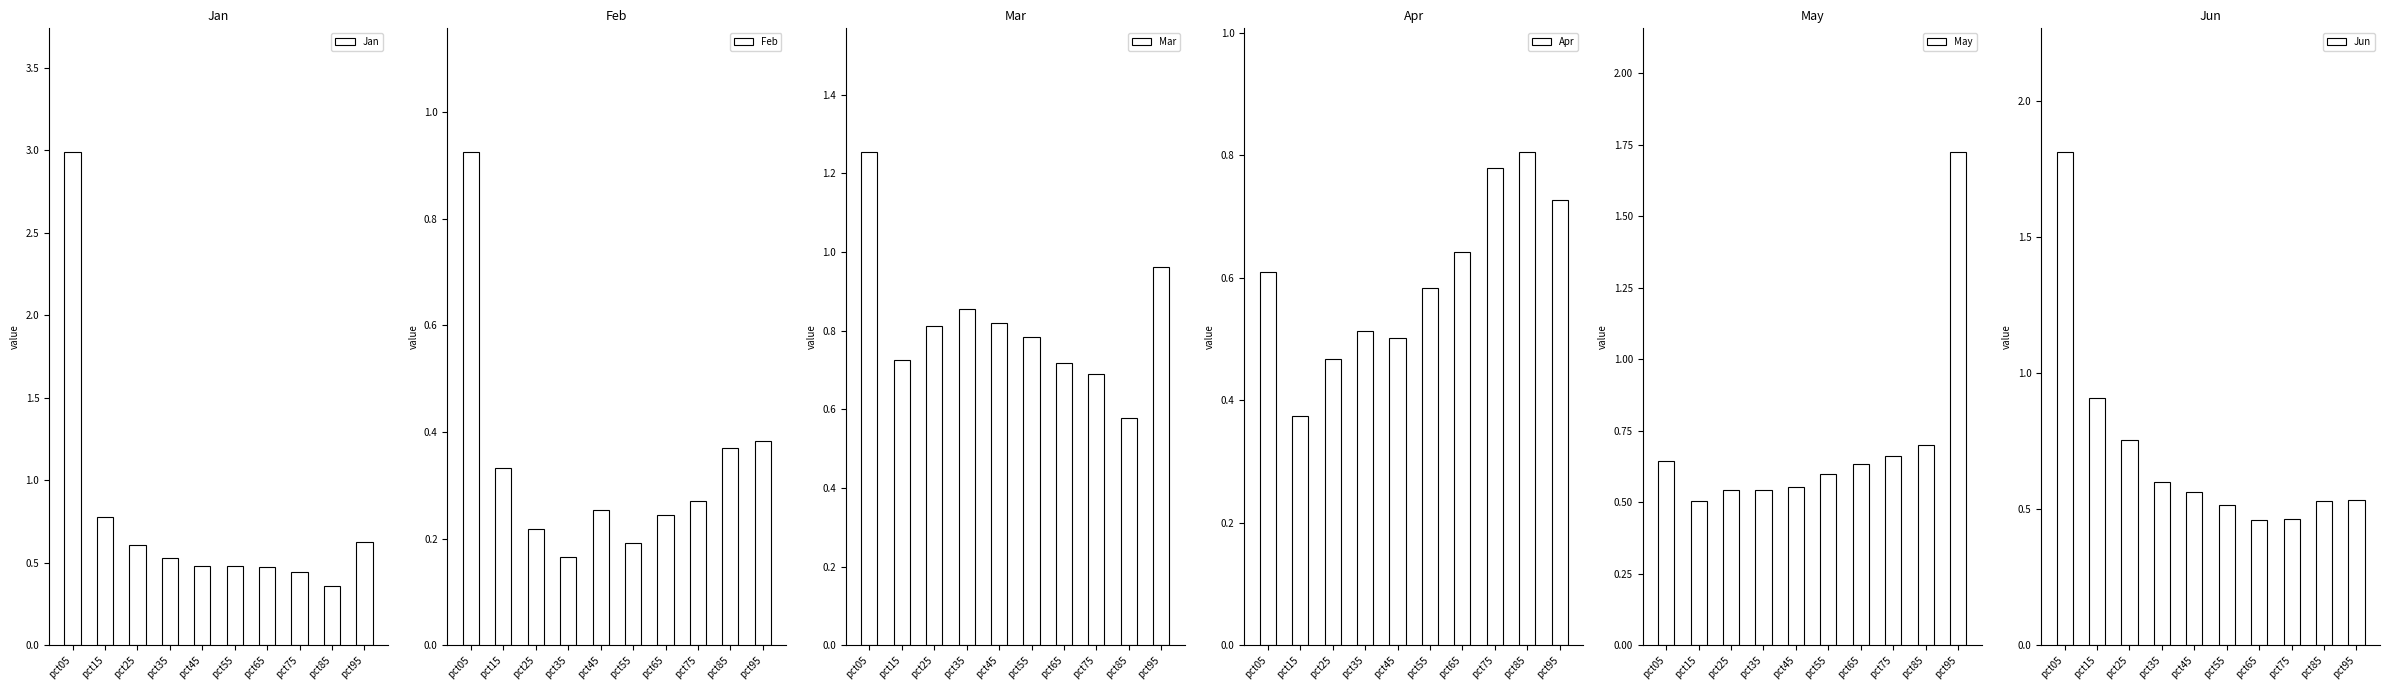

Reading left to right, transcribe all the data shown in this chart.

Jan: pct05=3.0	pct15=0.8	pct25=0.6	pct35=0.5	pct45=0.5	pct55=0.5	pct65=0.5	pct75=0.4	pct85=0.4	pct95=0.6
Feb: pct05=0.9	pct15=0.3	pct25=0.2	pct35=0.2	pct45=0.3	pct55=0.2	pct65=0.2	pct75=0.3	pct85=0.4	pct95=0.4
Mar: pct05=1.3	pct15=0.7	pct25=0.8	pct35=0.9	pct45=0.8	pct55=0.8	pct65=0.7	pct75=0.7	pct85=0.6	pct95=1.0
Apr: pct05=0.6	pct15=0.4	pct25=0.5	pct35=0.5	pct45=0.5	pct55=0.6	pct65=0.6	pct75=0.8	pct85=0.8	pct95=0.7
May: pct05=0.6	pct15=0.5	pct25=0.5	pct35=0.5	pct45=0.6	pct55=0.6	pct65=0.6	pct75=0.7	pct85=0.7	pct95=1.7
Jun: pct05=1.8	pct15=0.9	pct25=0.8	pct35=0.6	pct45=0.6	pct55=0.5	pct65=0.5	pct75=0.5	pct85=0.5	pct95=0.5